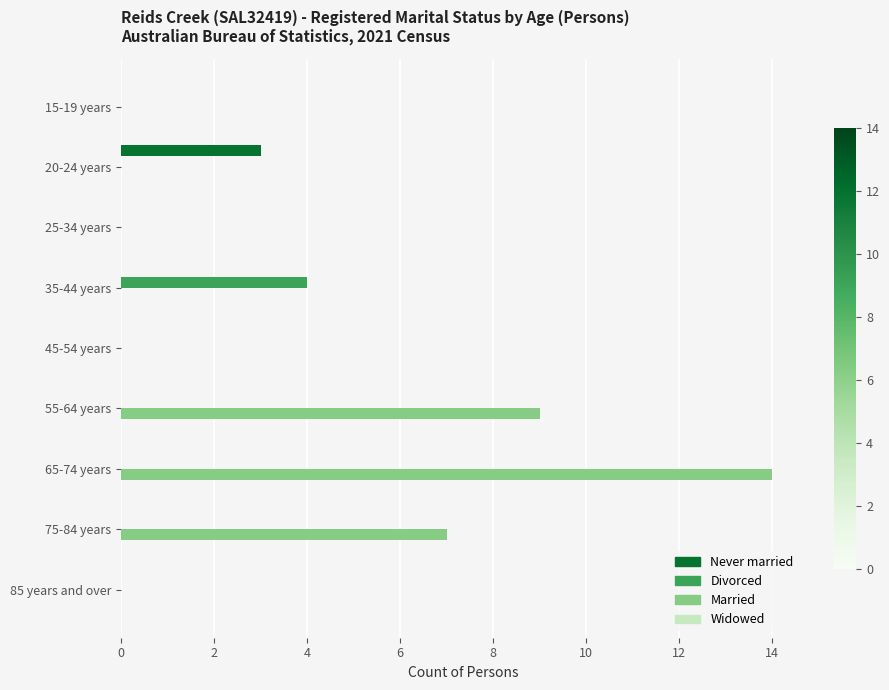

Count the Never married values in the range 0 to 1.

8